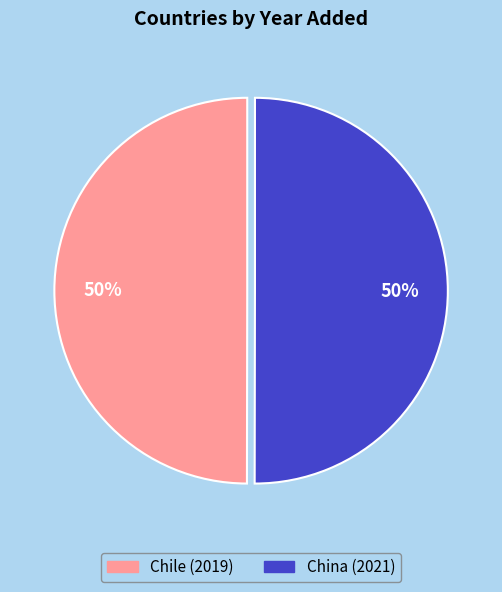

Approximately how many times larger is the value at Chile compared to China?

1.0